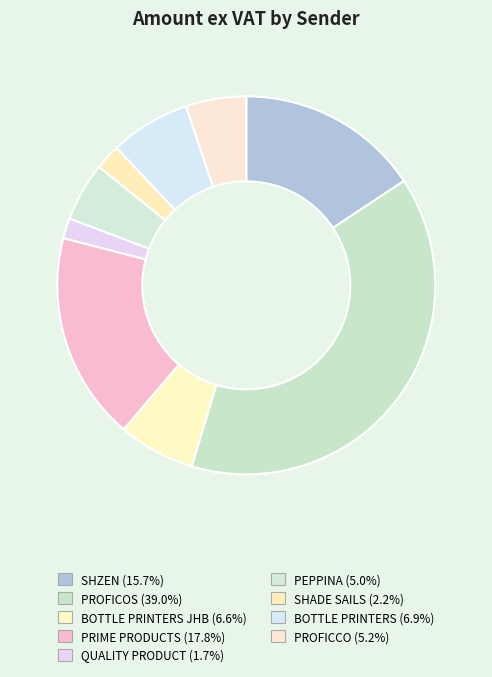

How many segments does this pie chart have?

9